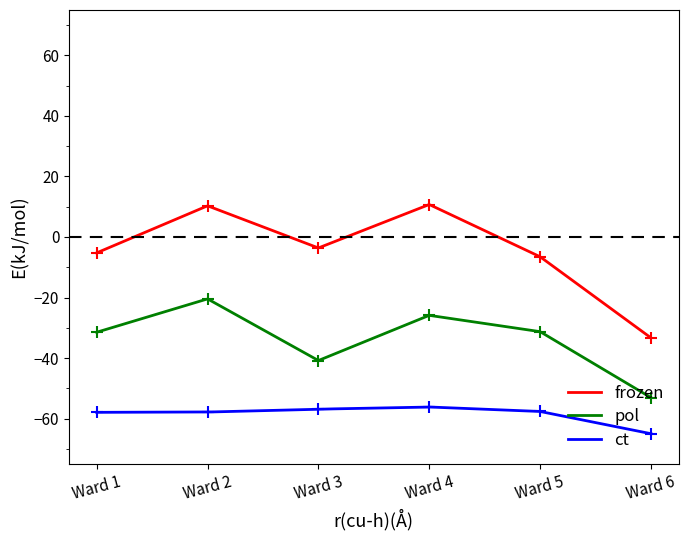

What is the maximum value for Irving L. Stackpole?

10.7